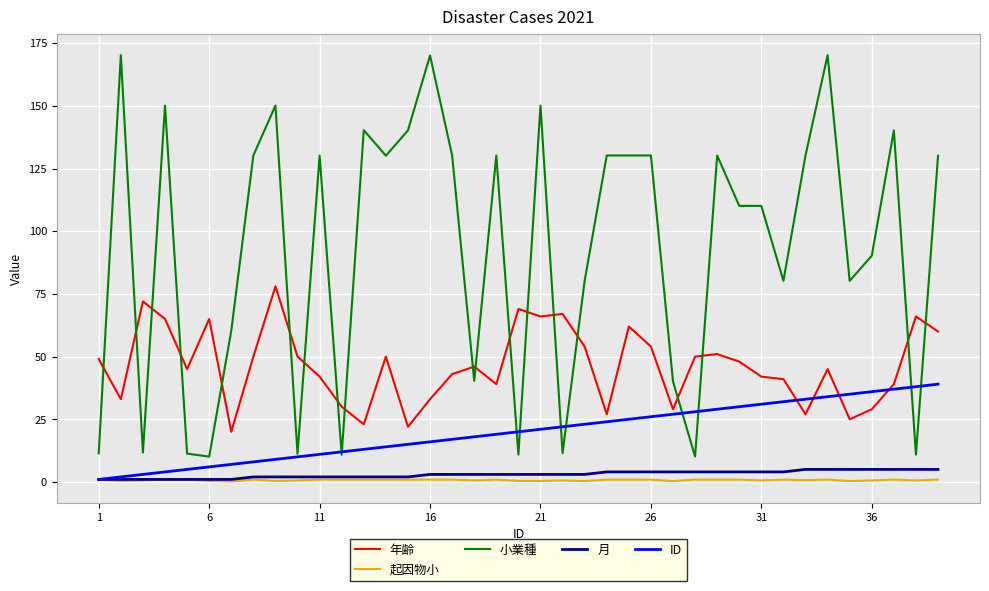

True or false: 起因物小 and 小業種 cross at least once.

False